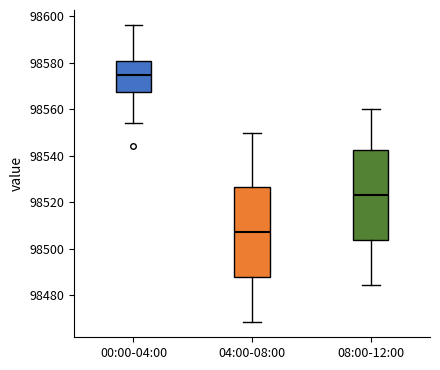

Reading left to right, read every box against the y-axis: the position of its median line, the range the box covers, and the ends of its whiskers. The values are not printed on the chart, so give them approximately, as read against the axis.

00:00-04:00: median 98574, box 98568 to 98580, whiskers 98554 to 98596
04:00-08:00: median 98508, box 98488 to 98526, whiskers 98468 to 98550
08:00-12:00: median 98524, box 98504 to 98542, whiskers 98484 to 98560